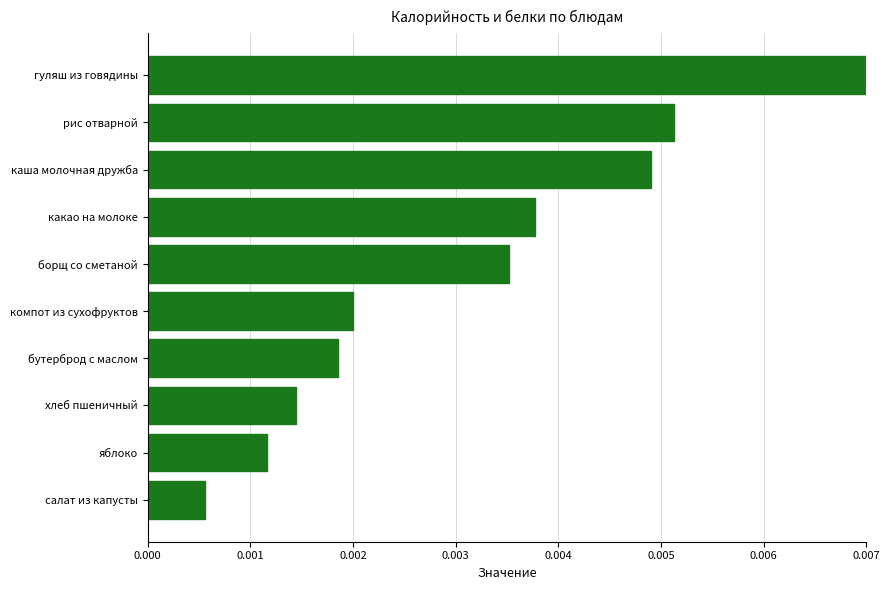

Rank the categories by value from highest to lowest.

гуляш из говядины, рис отварной, каша молочная дружба, какао на молоке, борщ со сметаной, компот из сухофруктов, бутерброд с маслом, хлеб пшеничный, яблоко, салат из капусты